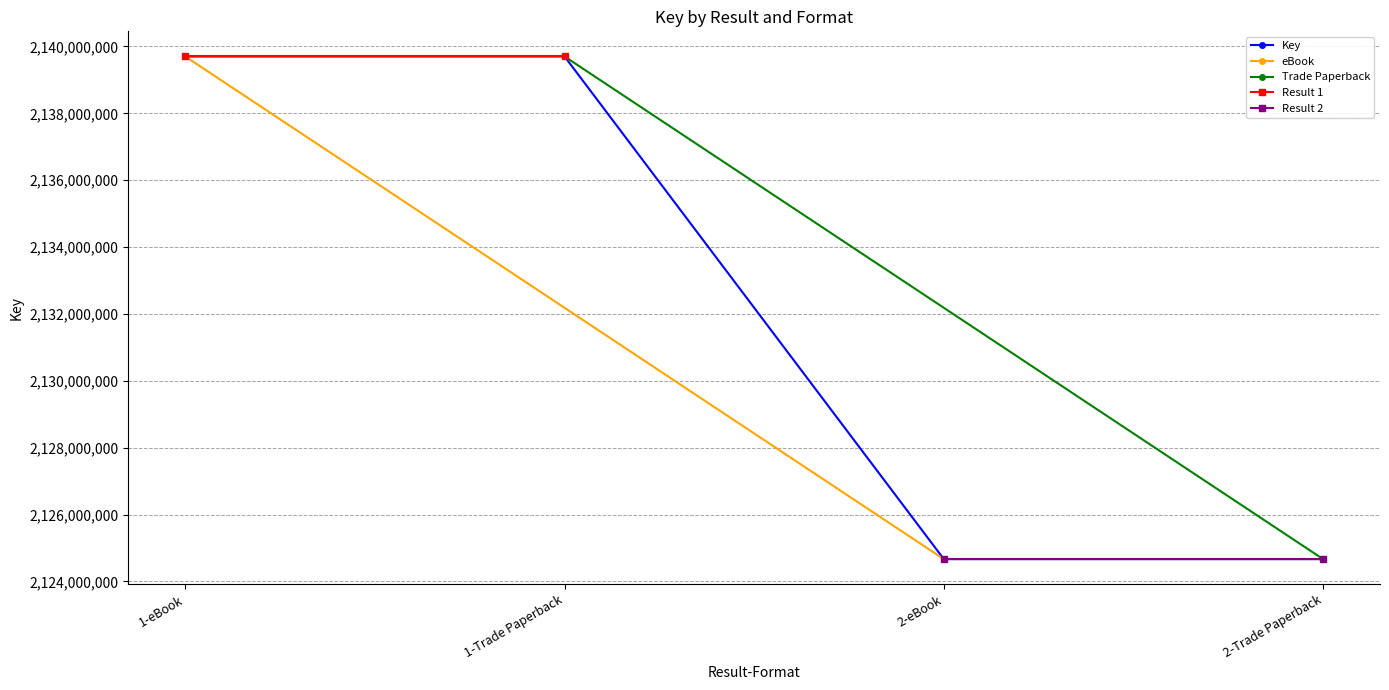

List the labels in order of value, largest first.

1-eBook, 1-Trade Paperback, 2-eBook, 2-Trade Paperback